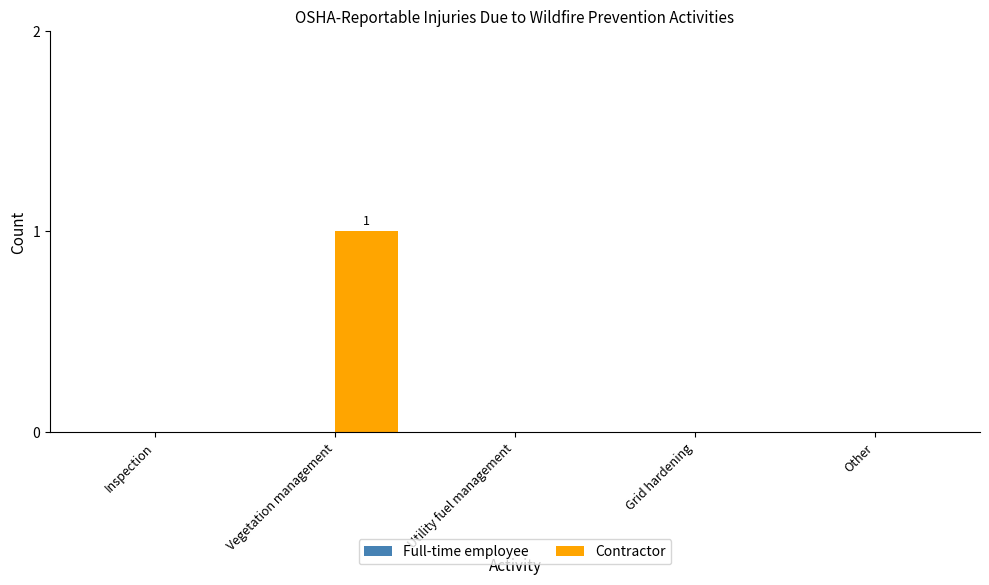

What is the change in value from Inspection to Vegetation management?

+1